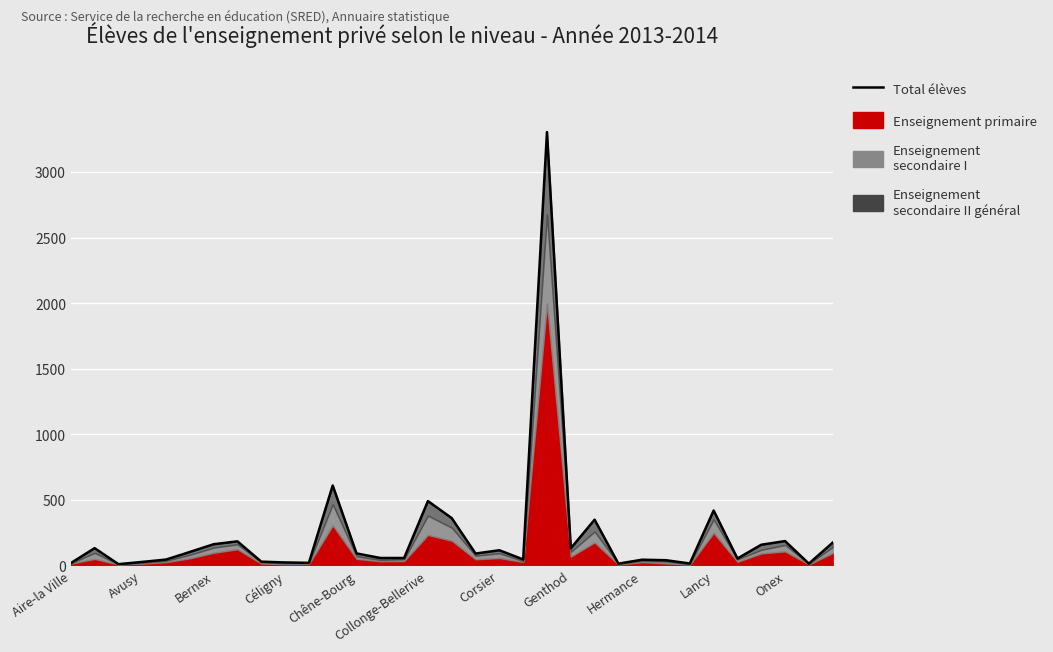

What is the change in value from 14 to 25?

-17